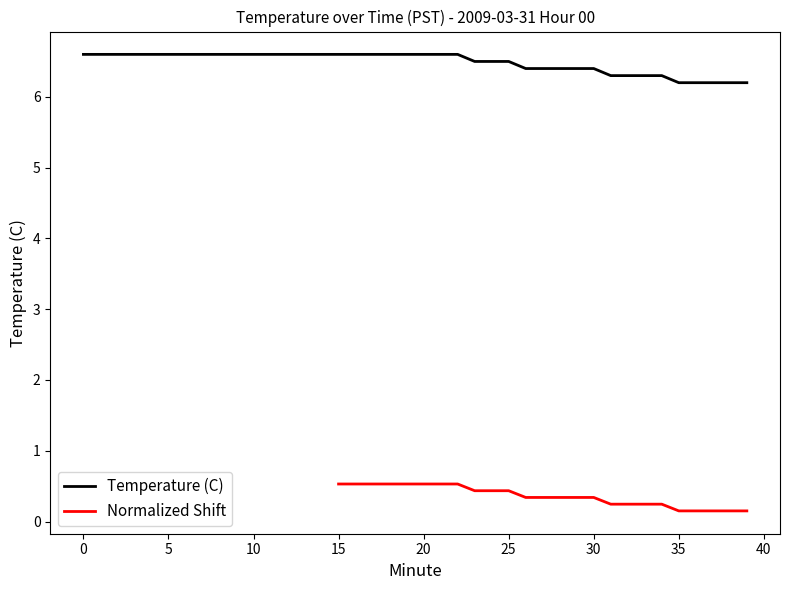

Which has a higher value, 38 or 31?

31